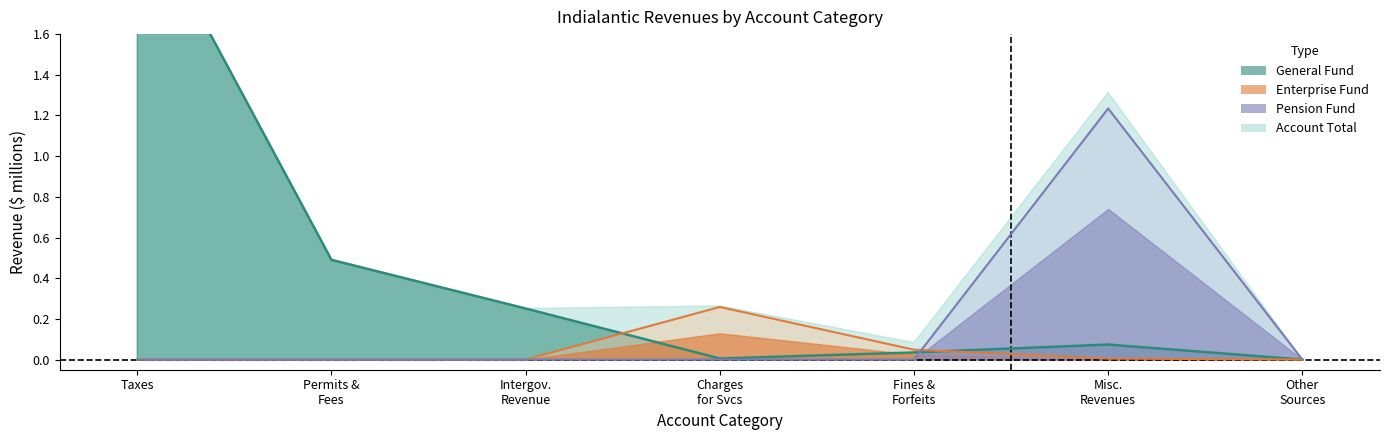

The Pension series shows -0.8 at Taxes. True or false?

False